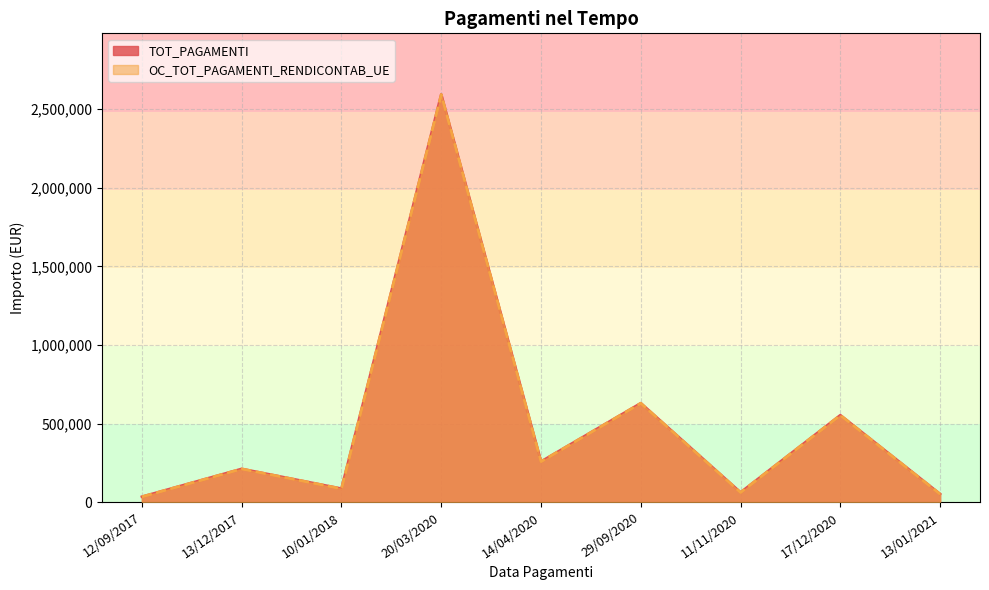

At which label is TOT_PAGAMENTI closest to 1314605?

29/09/2020